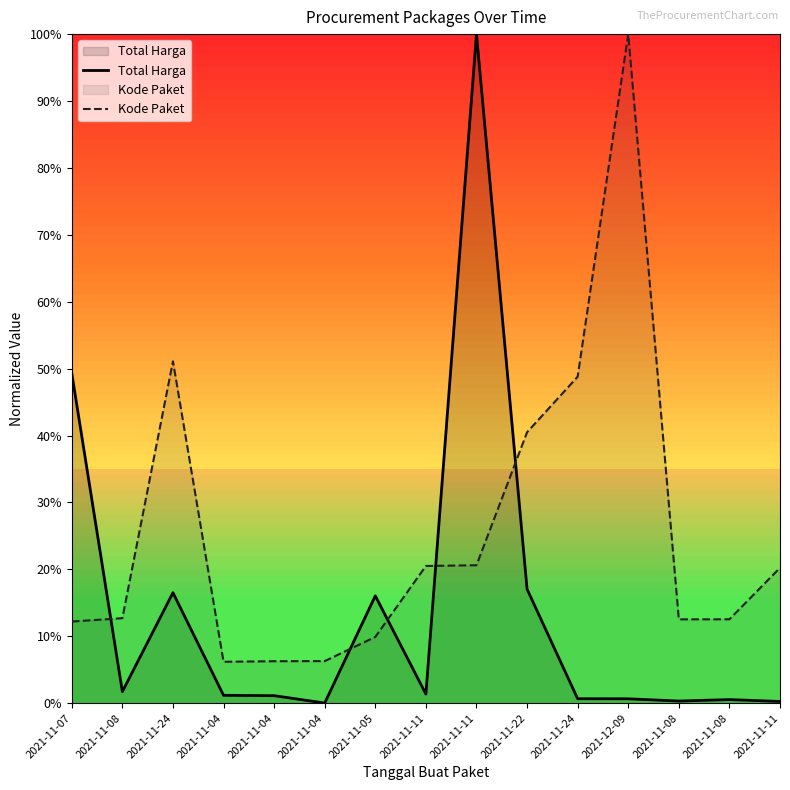

What is the label of the 3rd point from the right?

2021-11-08